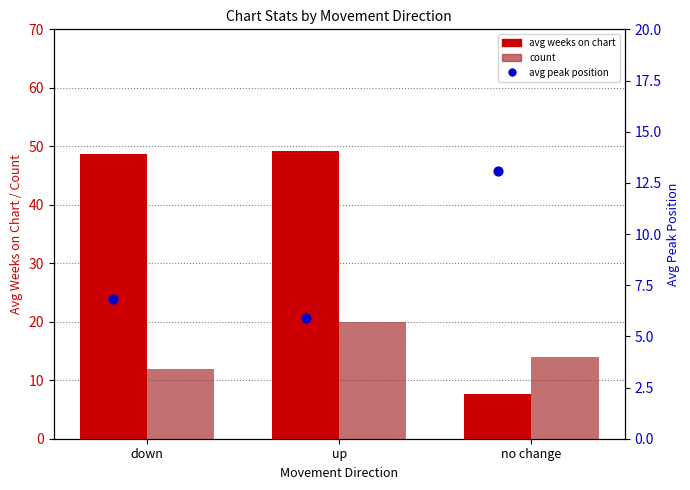

At how many categories does at least one series exceed 42?

2